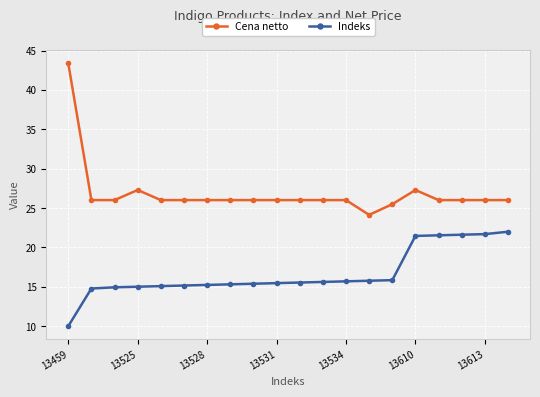

Rank the series by their average value, from highest to lowest.

Cena netto, Indeks